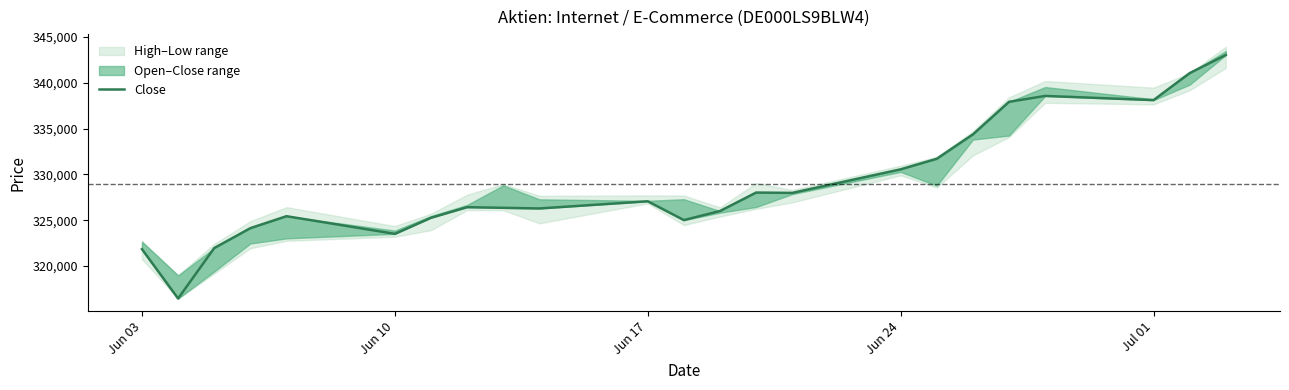

What is the value of the 19th point from the left?

337927